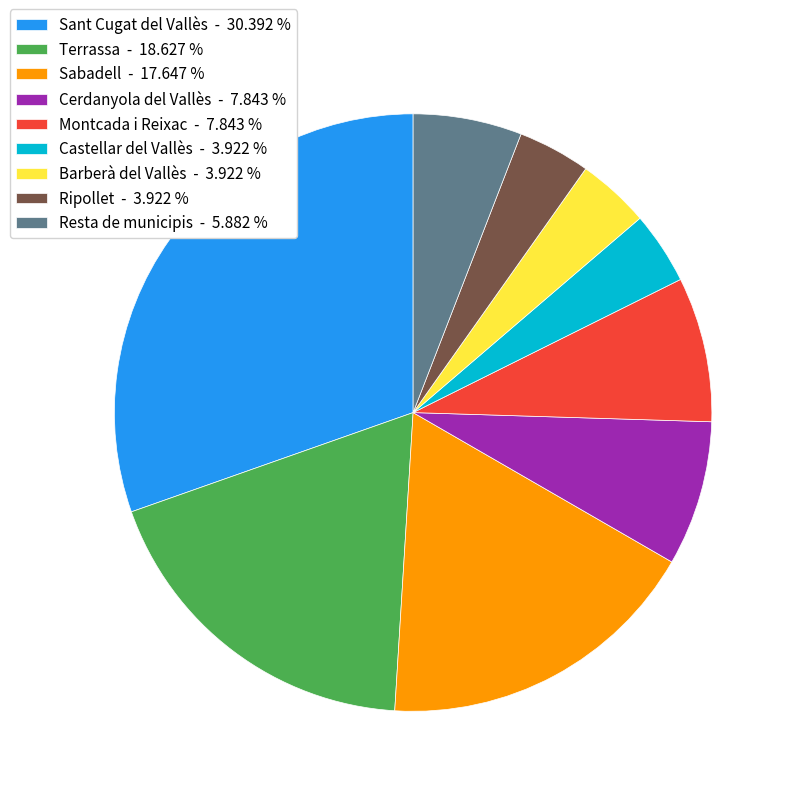

Between Ripollet - 3.922 % and Sabadell - 17.647 %, which is larger?

Sabadell - 17.647 %